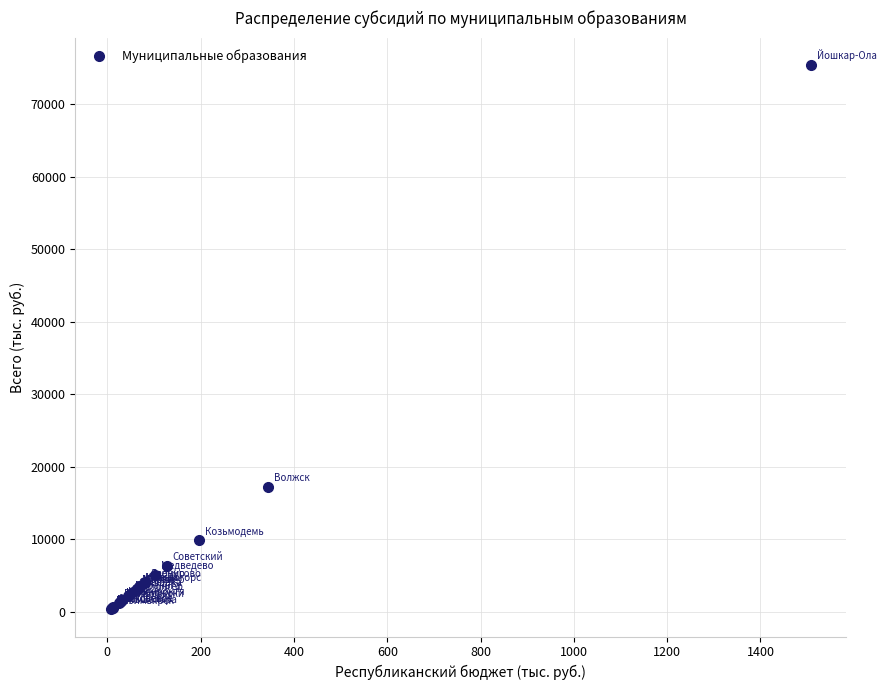

What Y value in the scatter plot is closest to 37891?

17258.3